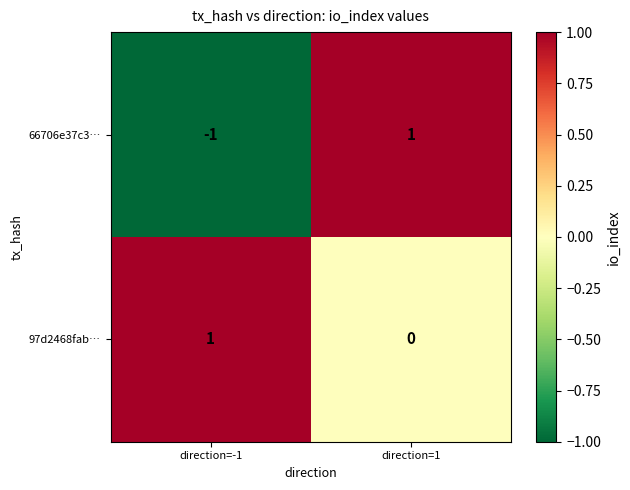

At which category does the chart reach its minimum across all series?

direction=-1